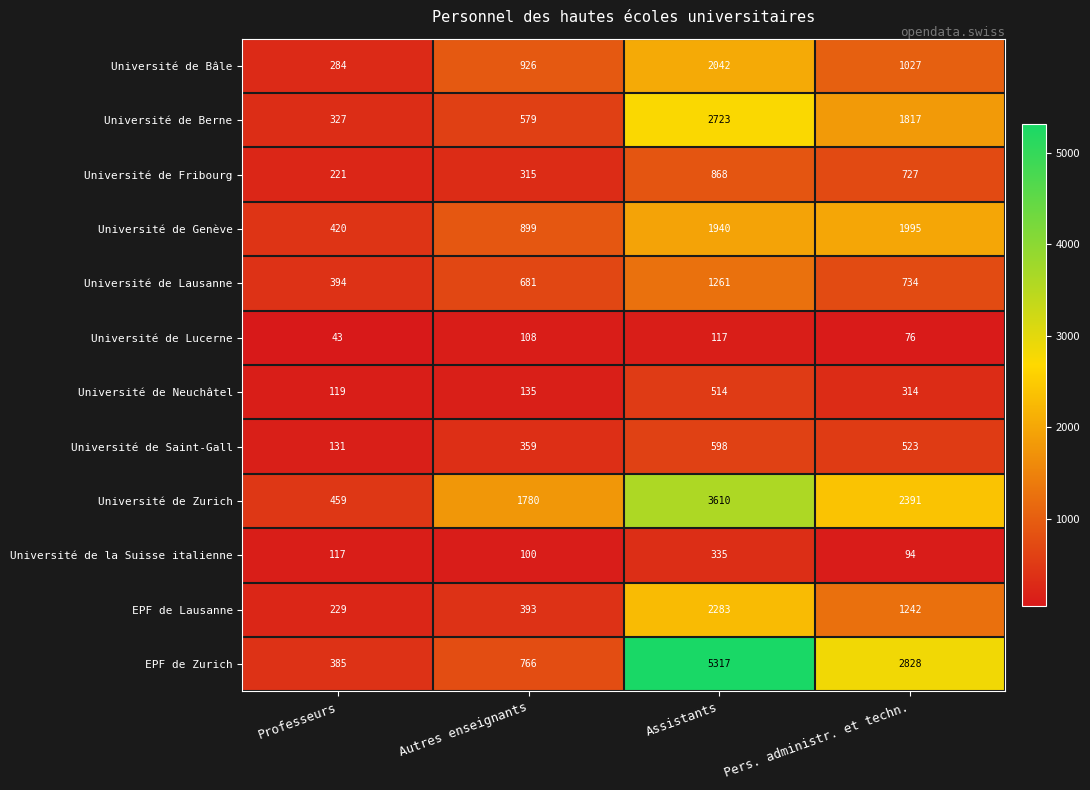

Is it true that Université de Berne equals 1817 at Pers. administr. et techn.?

True